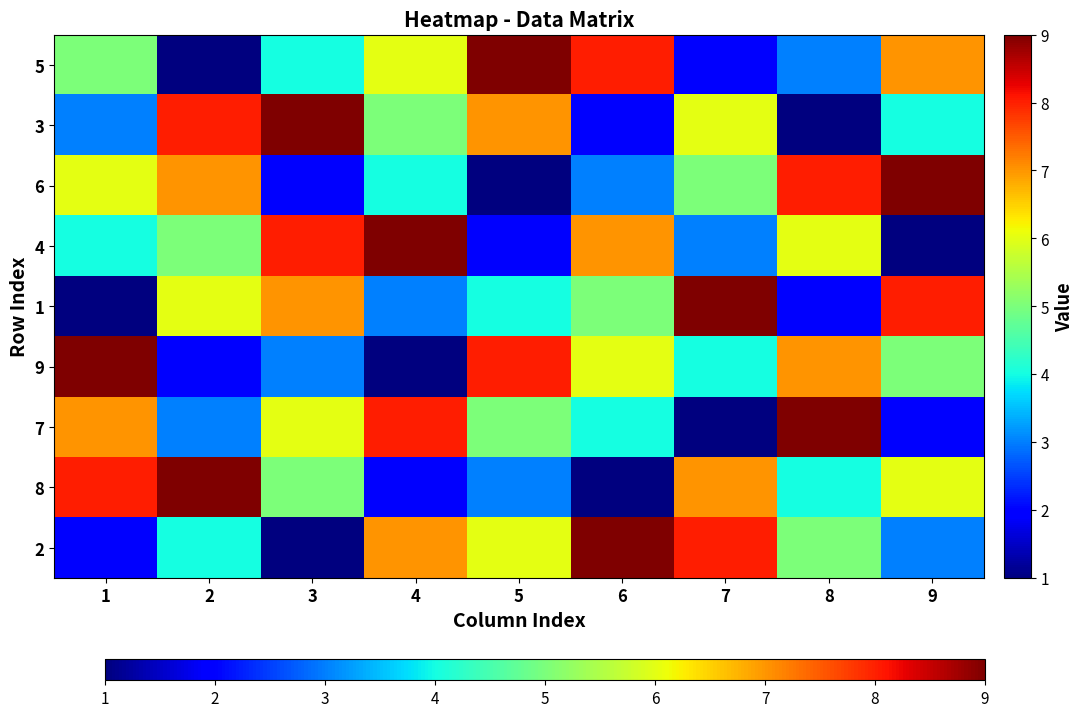

Reading left to right, extract all data points from this chart.

5: 1=5	2=1	3=4	4=6	5=9	6=8	7=2	8=3	9=7
3: 1=3	2=8	3=9	4=5	5=7	6=2	7=6	8=1	9=4
6: 1=6	2=7	3=2	4=4	5=1	6=3	7=5	8=8	9=9
4: 1=4	2=5	3=8	4=9	5=2	6=7	7=3	8=6	9=1
1: 1=1	2=6	3=7	4=3	5=4	6=5	7=9	8=2	9=8
9: 1=9	2=2	3=3	4=1	5=8	6=6	7=4	8=7	9=5
7: 1=7	2=3	3=6	4=8	5=5	6=4	7=1	8=9	9=2
8: 1=8	2=9	3=5	4=2	5=3	6=1	7=7	8=4	9=6
2: 1=2	2=4	3=1	4=7	5=6	6=9	7=8	8=5	9=3